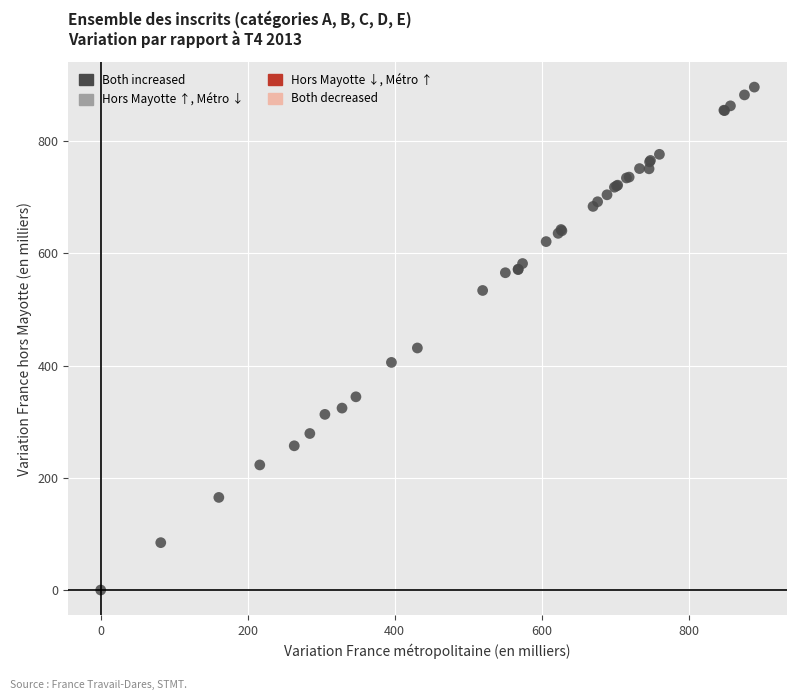

What Y value in the scatter plot is closest to 448?

431.3